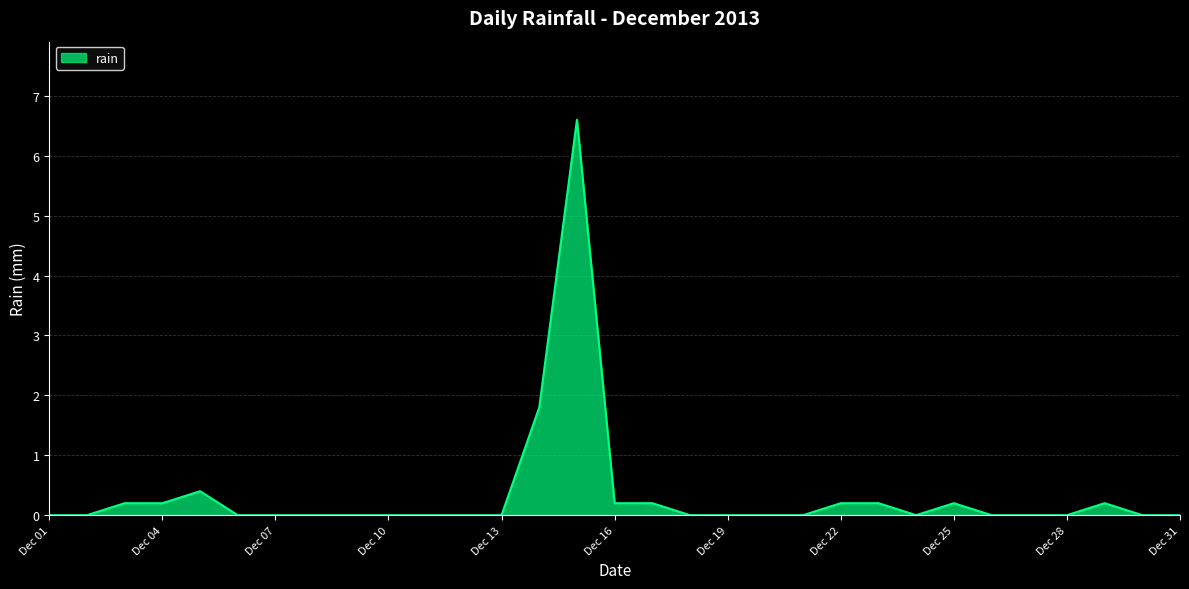

What is the maximum value shown in the chart?

6.6